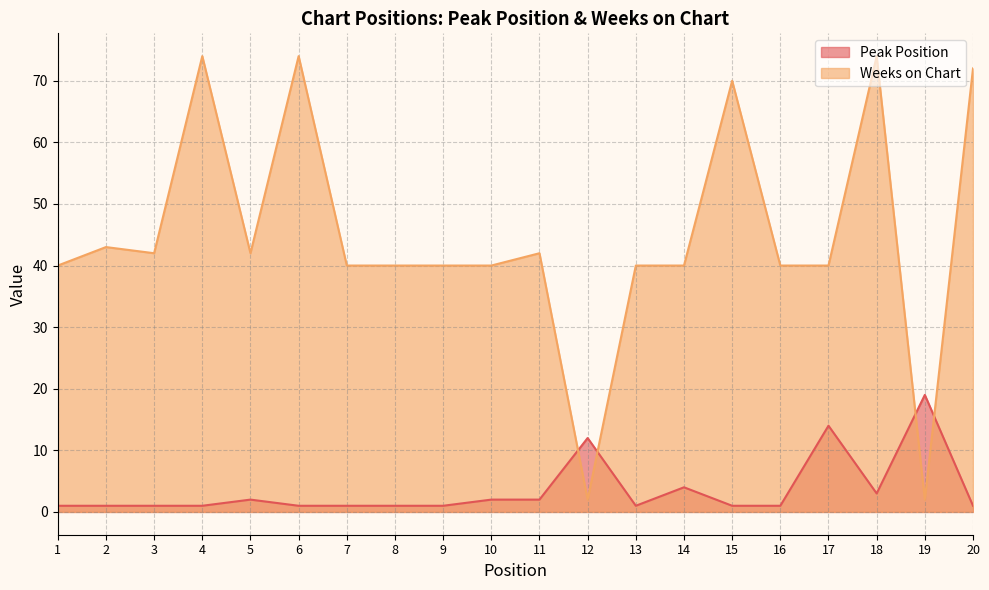

Between which two adjacent categories do Peak Position and Weeks on Chart first intersect?

11 and 12